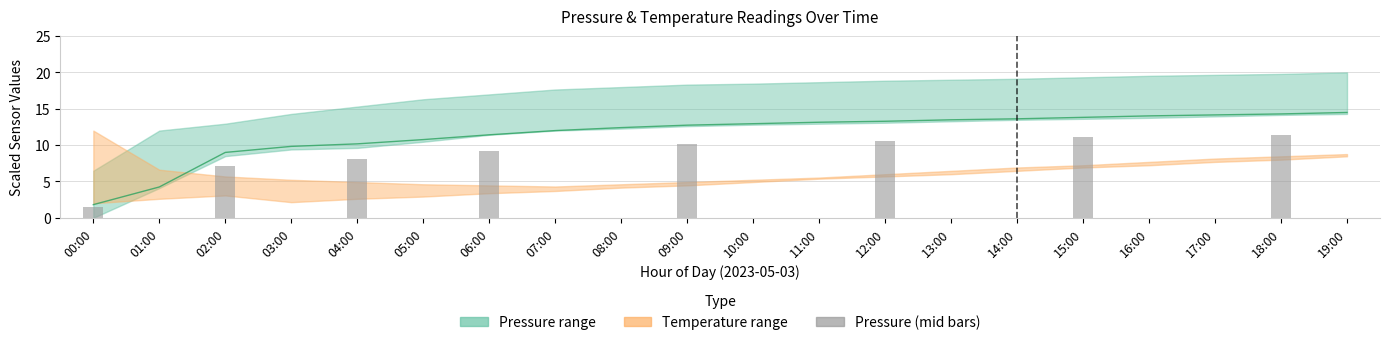

Reading left to right, extract all data points from this chart.

1.8	4.2	9.0	9.8	10.2	10.8	11.4	12.0	12.4	12.7	12.9	13.1	13.3	13.5	13.6	13.8	14.0	14.2	14.3	14.5